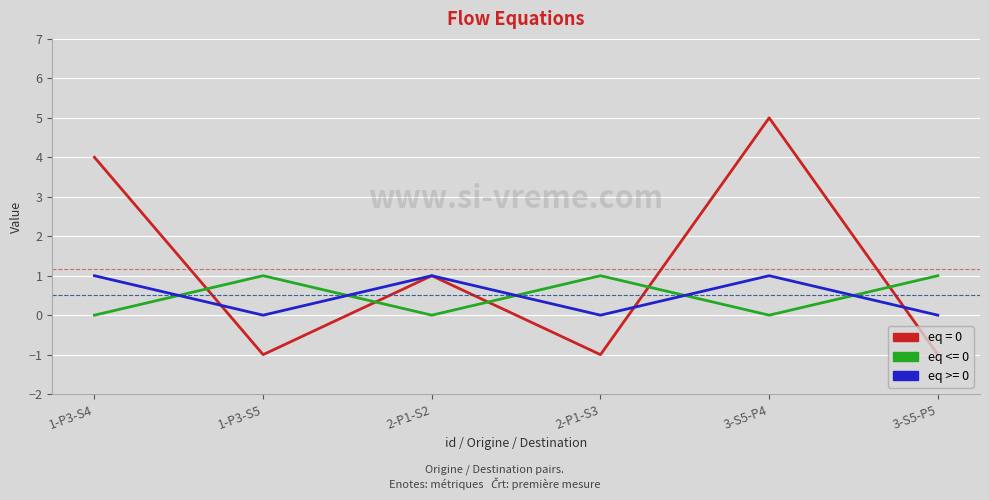

Does the chart have visible grid lines?

Yes